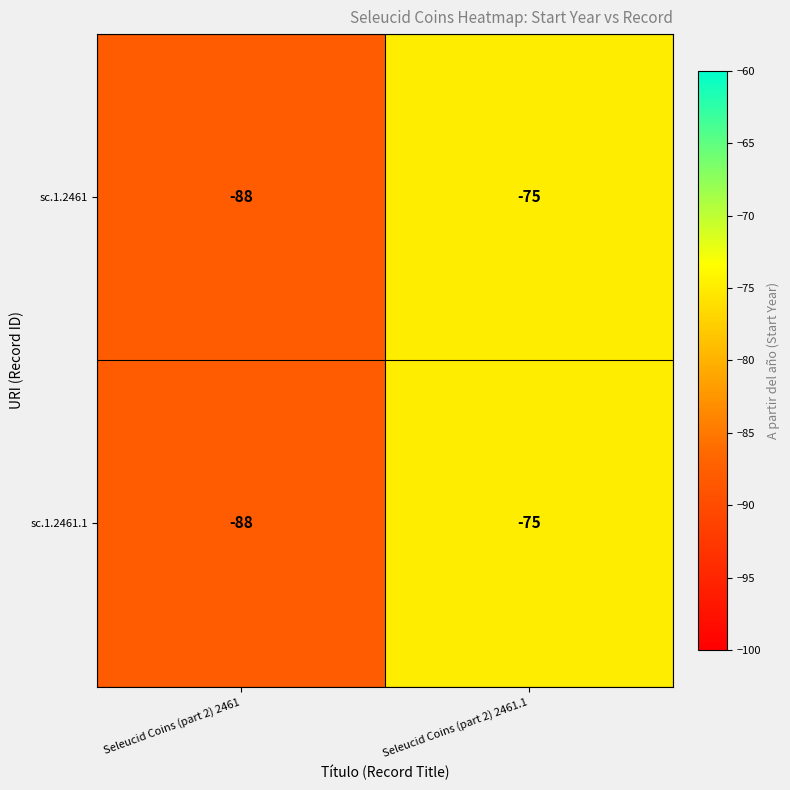

Which category has the highest value across all series?

Seleucid Coins (part 2) 2461.1